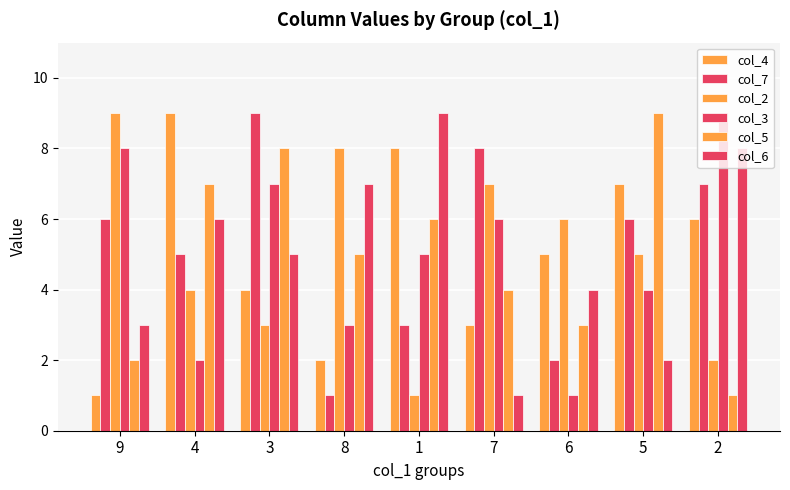

Are the bars grouped side by side (vs. stacked)?

Yes